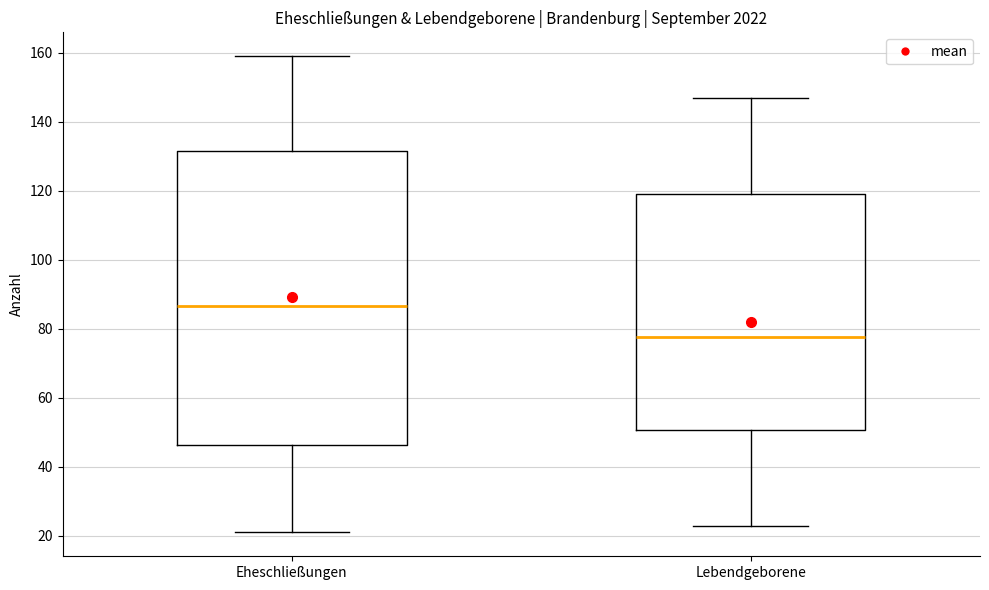

Which box is the tallest, from its lower edge to its upper edge?

Eheschließungen